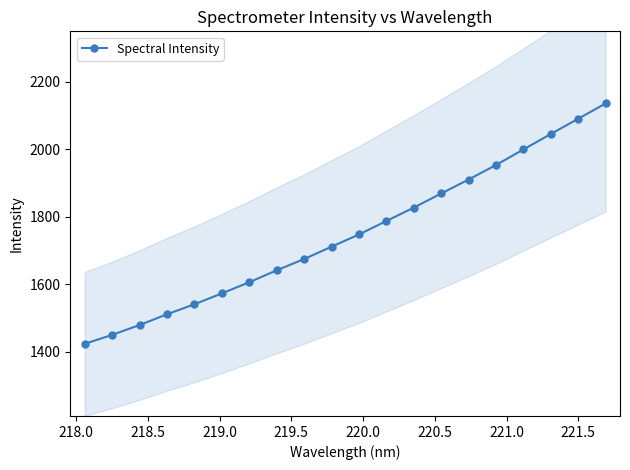

What is the value of the Spectral Intensity point at the 19th from the left?

2090.9